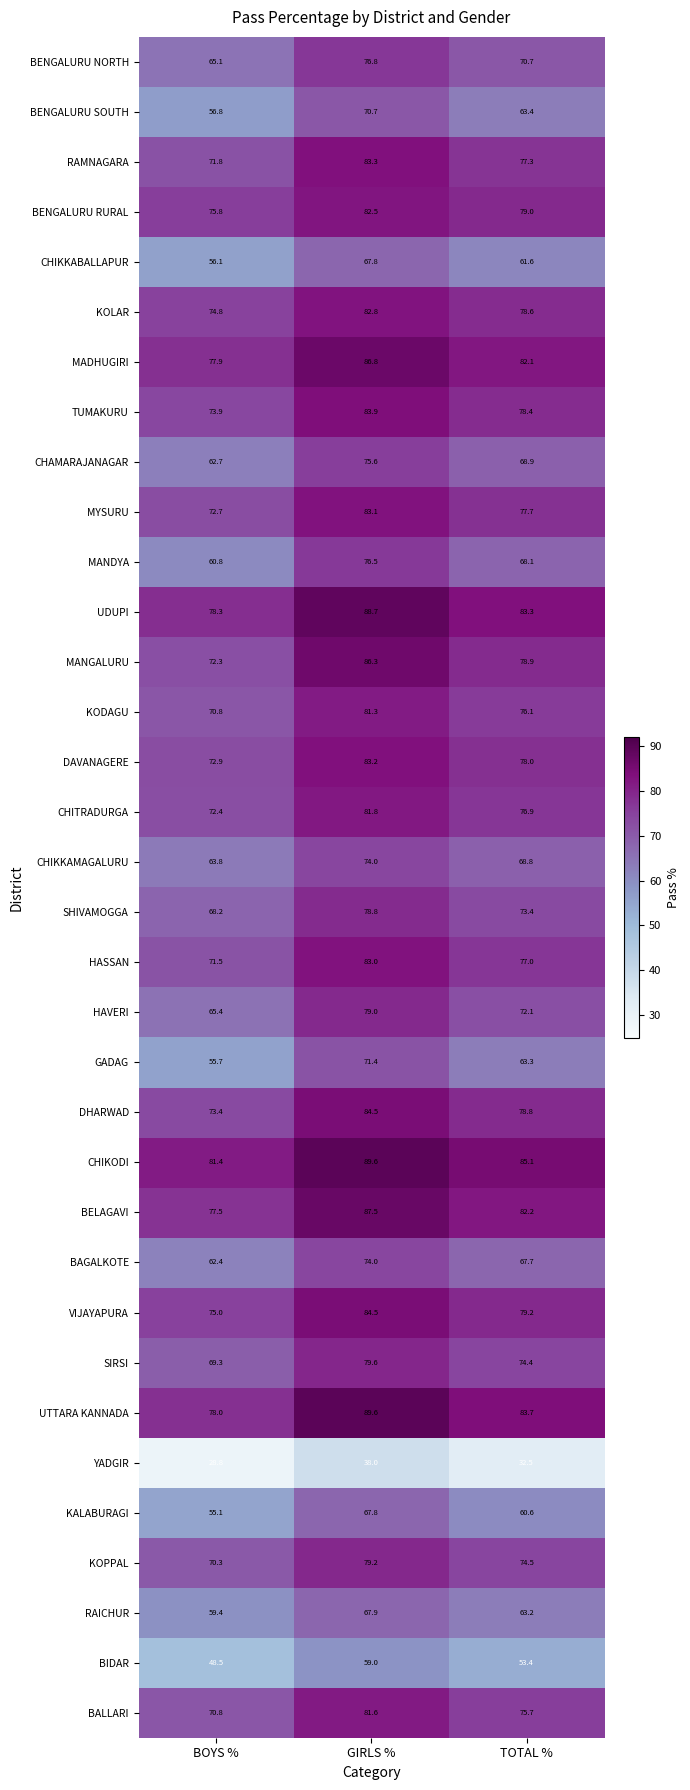

Count the number of data series in this chart.

34